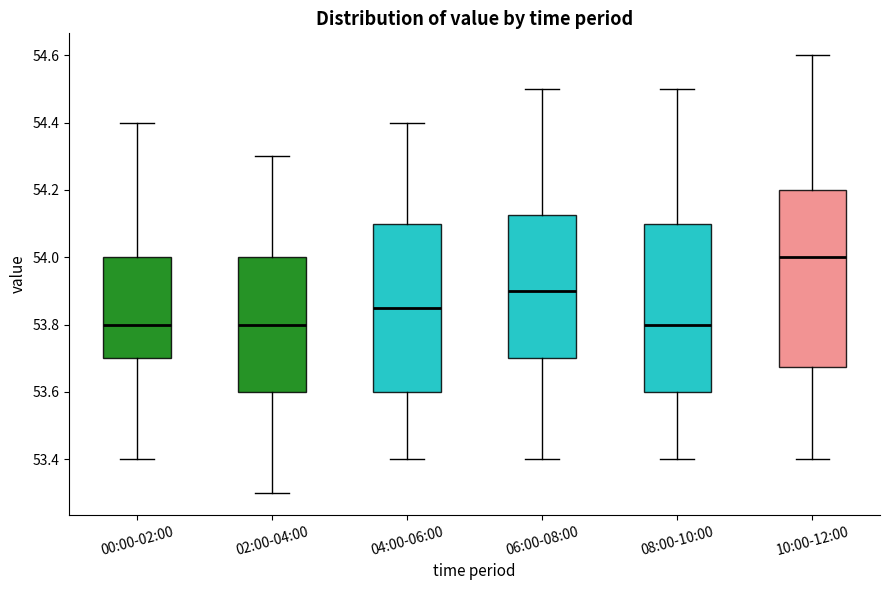

Which box's median line is the highest?

10:00-12:00